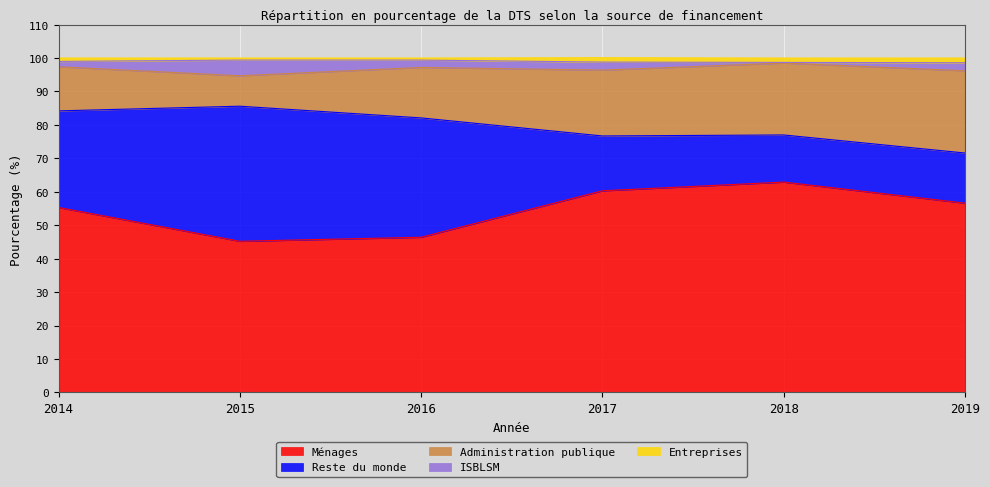

What is the difference between the maximum and minimum values in the Administration publique series?

15.5